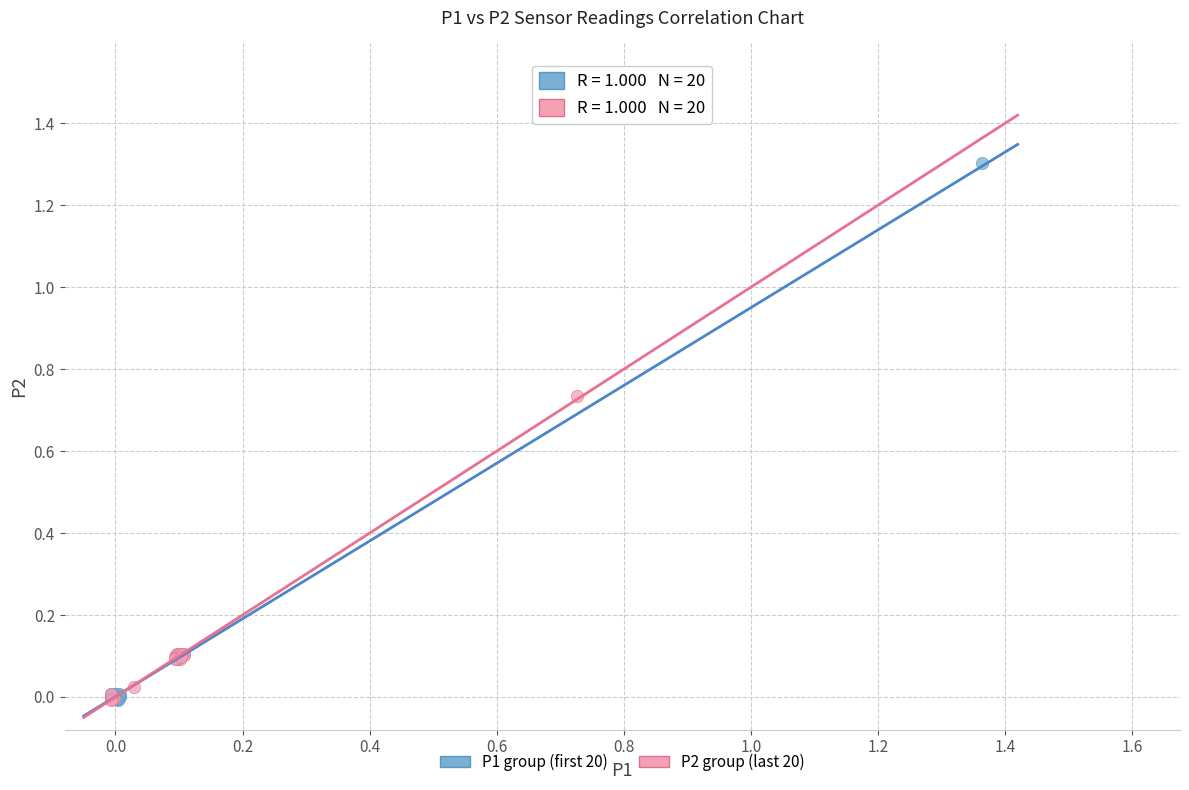

Which series has the largest Y range (max minus min)?

P1 group (first 20)